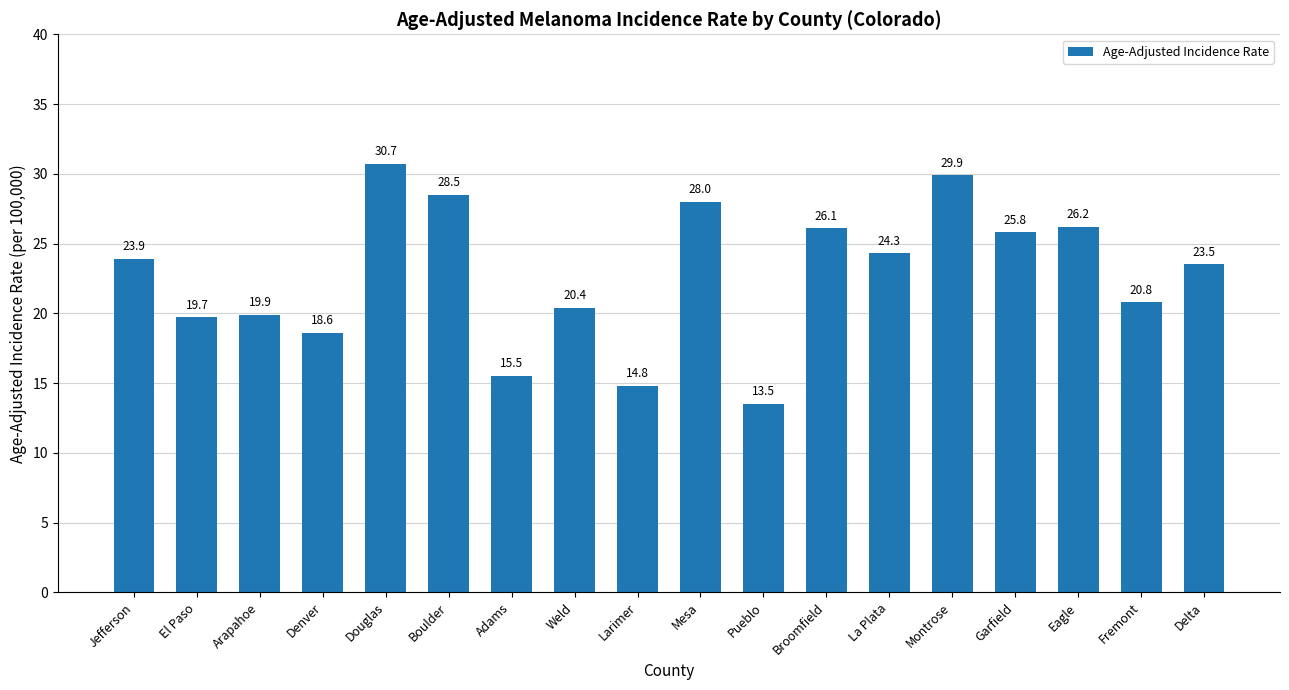

What is the change in value from Adams to Larimer?

-0.7